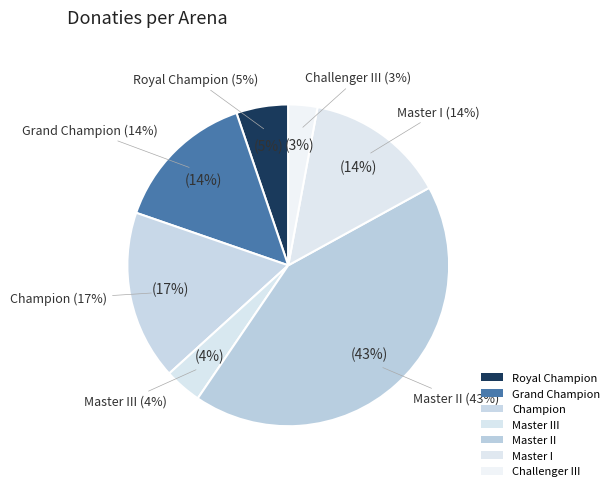

True or false: Royal Champion accounts for 8% of the total.

False